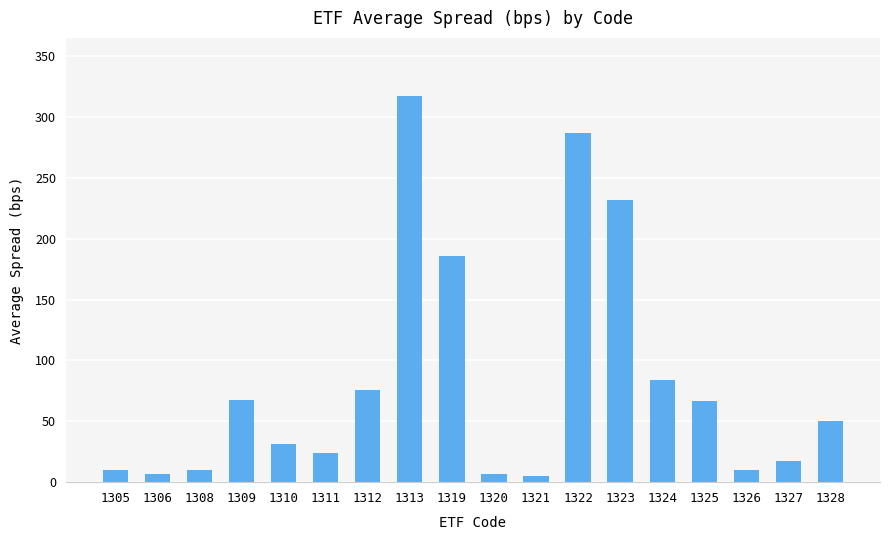

What is the sum of all values?

1488.7